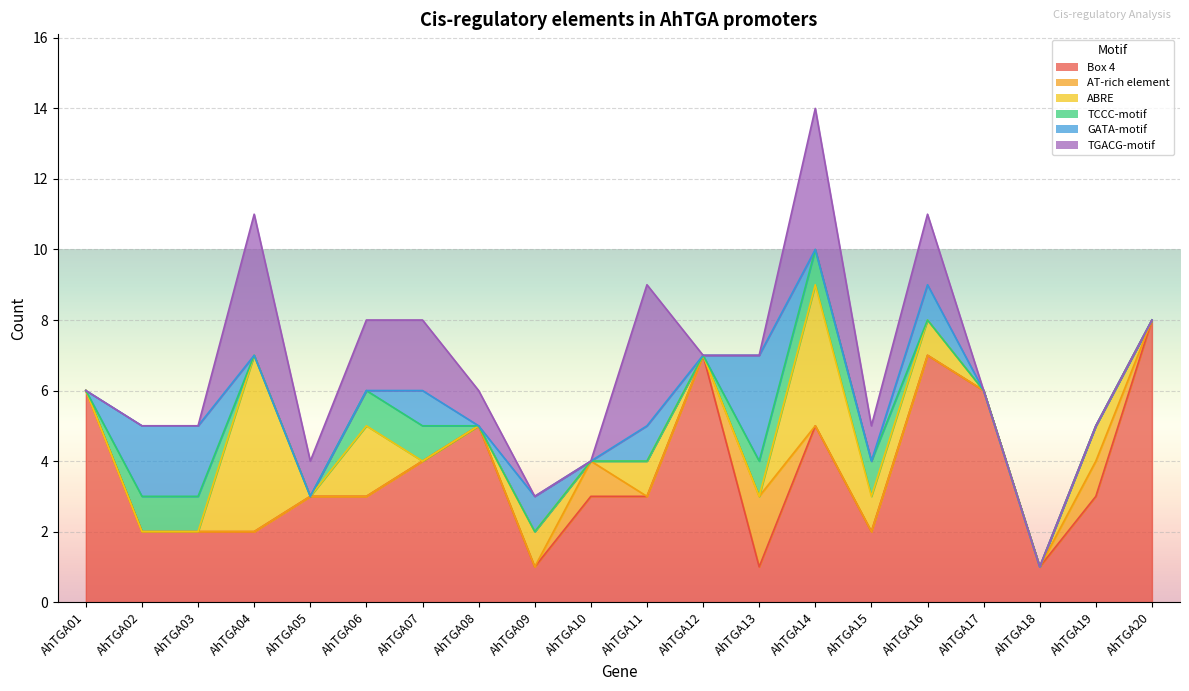

How many intersections are there between GATA-motif and TCCC-motif?

2